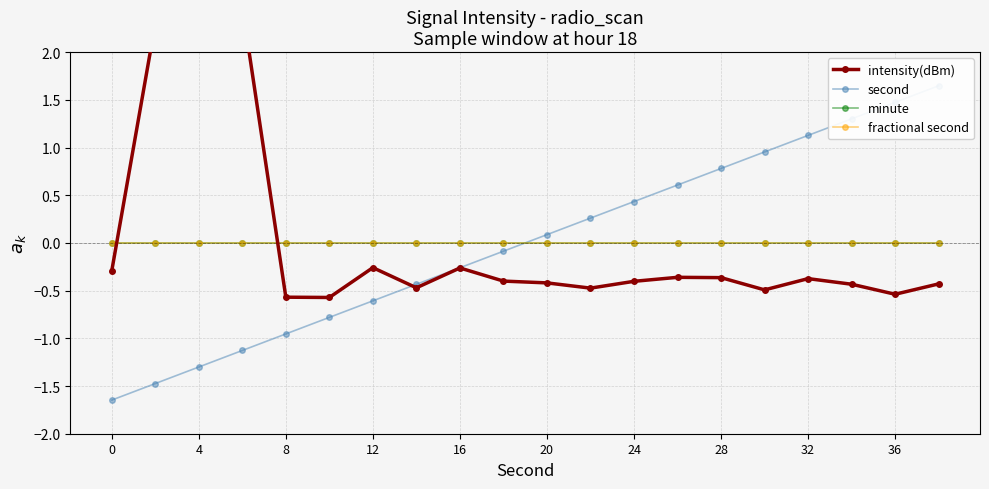

Does the chart have visible grid lines?

Yes